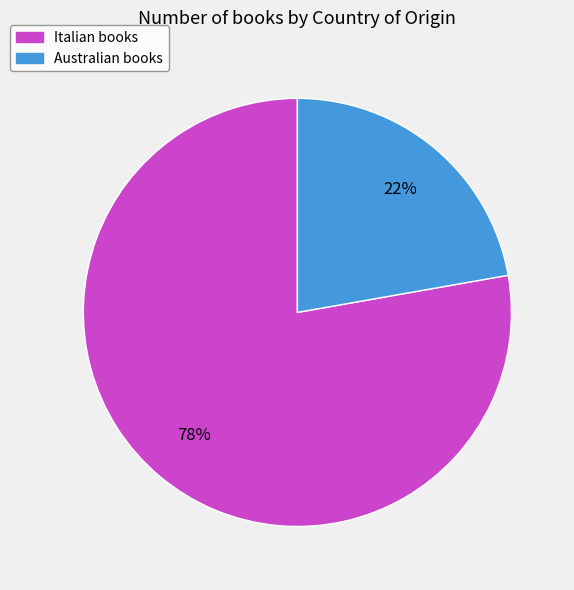

To the nearest percent, what is the difference between the Italian and Australian slice percentages?

56%